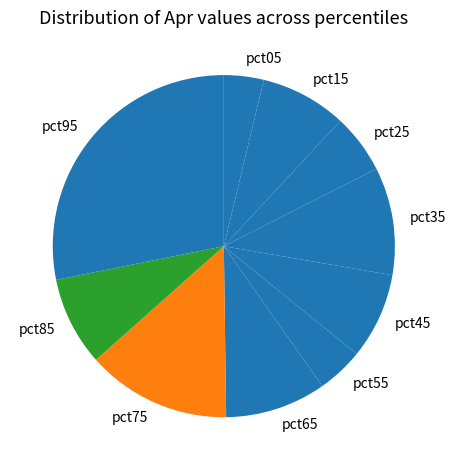

Between pct35 and pct25, which is larger?

pct35